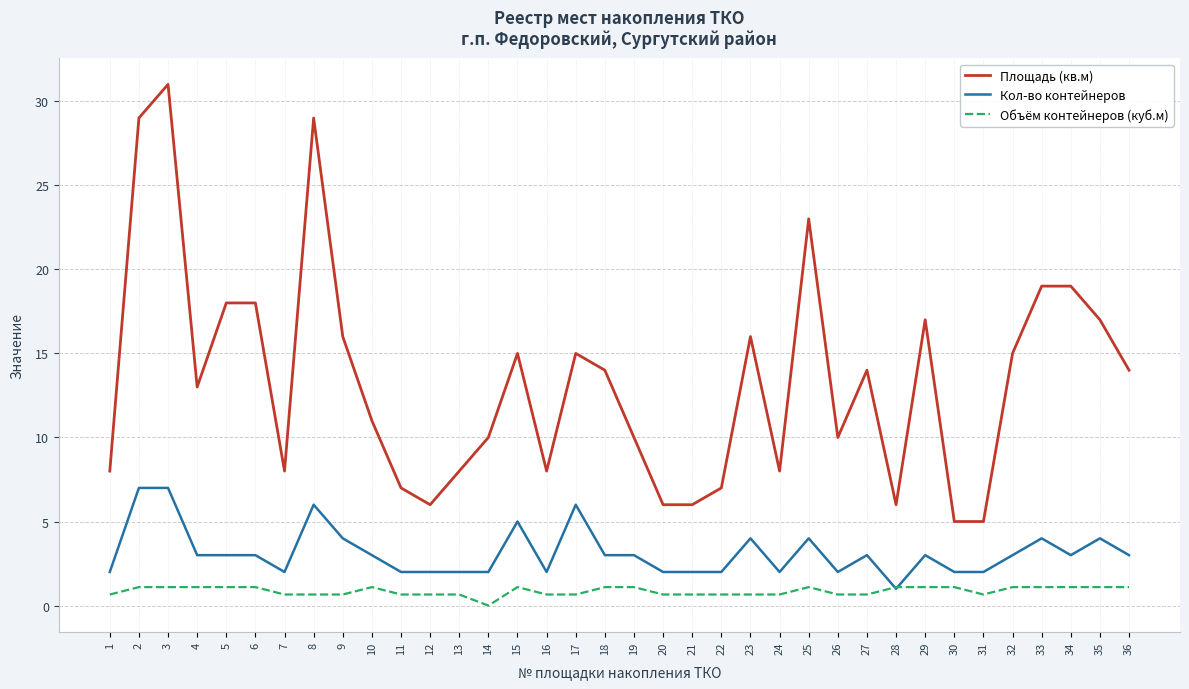

How many categories are shown in the chart?

36